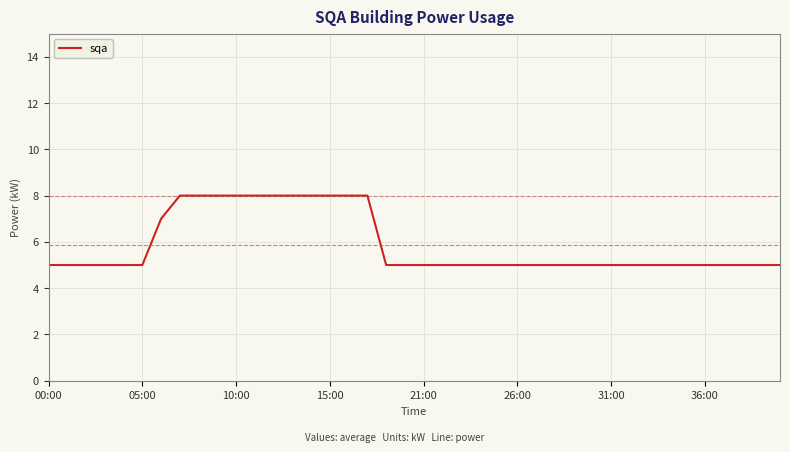

What is the difference between the maximum and minimum values?

3